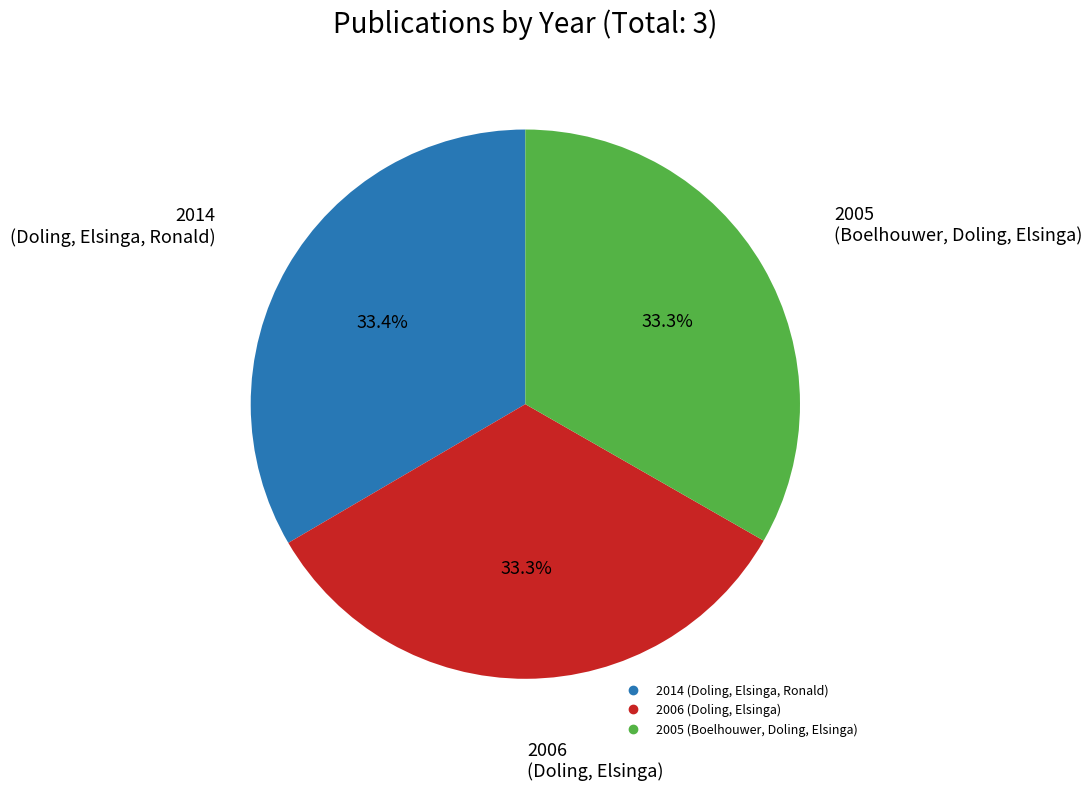

To the nearest percent, what percentage of the pie is 2014 (Doling, Elsinga, Ronald)?

33%